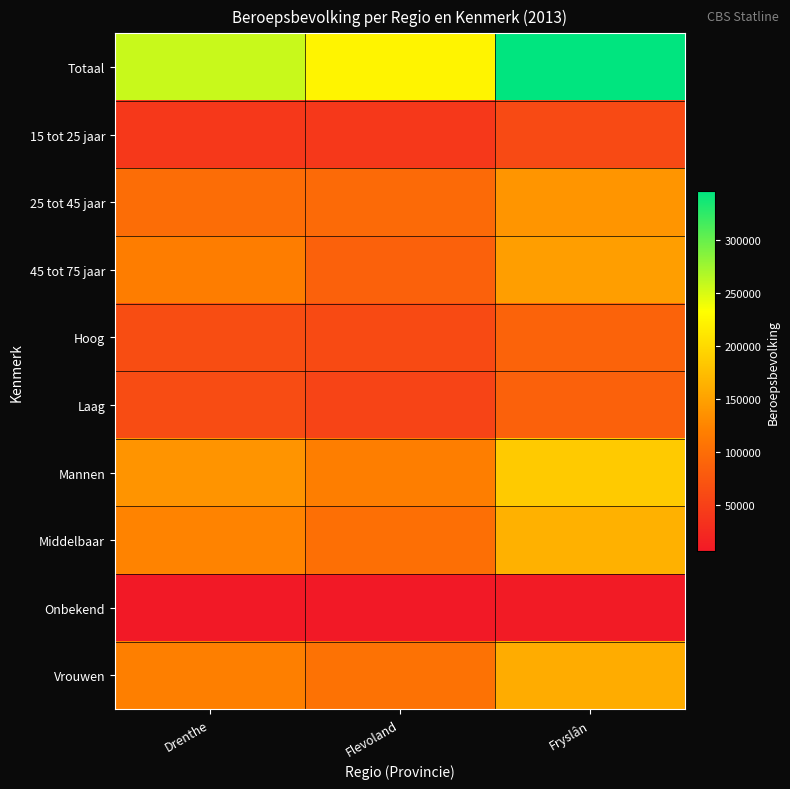

Reading left to right, what are all the values shown in this chart?

Totaal: Drenthe=257000	Flevoland=223000	Fryslân=346000
15 tot 25 jaar: Drenthe=40000	Flevoland=40000	Fryslân=60000
25 tot 45 jaar: Drenthe=99000	Flevoland=96000	Fryslân=139000
45 tot 75 jaar: Drenthe=117000	Flevoland=87000	Fryslân=147000
Hoog: Drenthe=64000	Flevoland=61000	Fryslân=88000
Laag: Drenthe=63000	Flevoland=54000	Fryslân=86000
Mannen: Drenthe=138000	Flevoland=118000	Fryslân=186000
Middelbaar: Drenthe=123000	Flevoland=102000	Fryslân=164000
Onbekend: Drenthe=6000	Flevoland=6000	Fryslân=8000
Vrouwen: Drenthe=119000	Flevoland=105000	Fryslân=160000